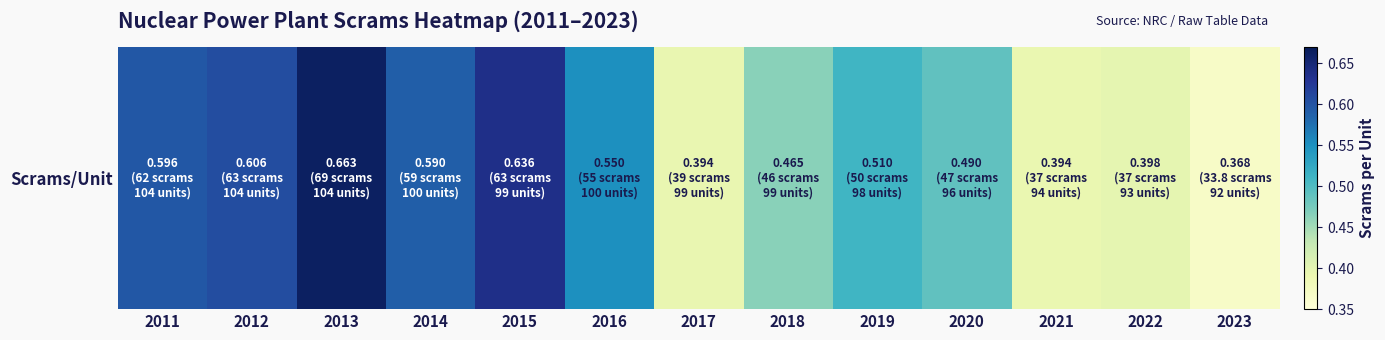

Is it true that the value at 2013 is 0.7?

True